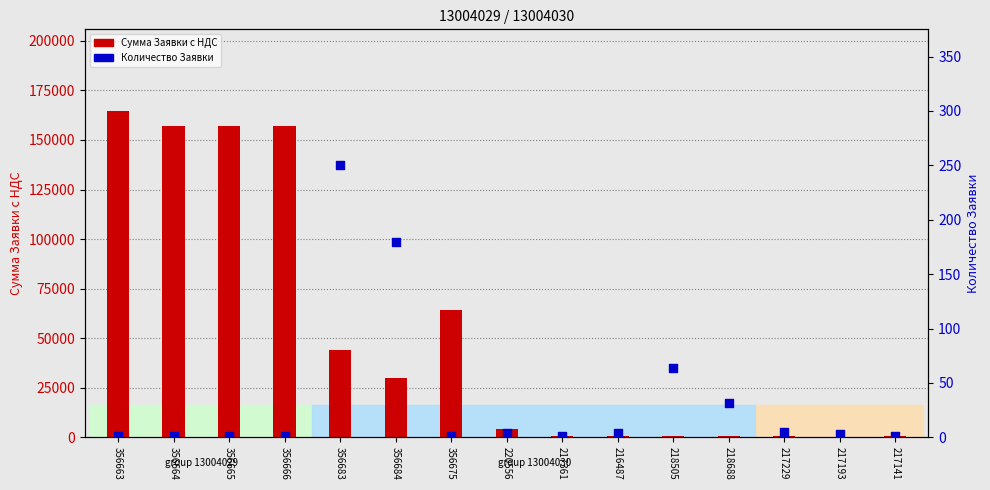

Which series reaches the maximum Y coordinate?

Сумма Заявки с НДС